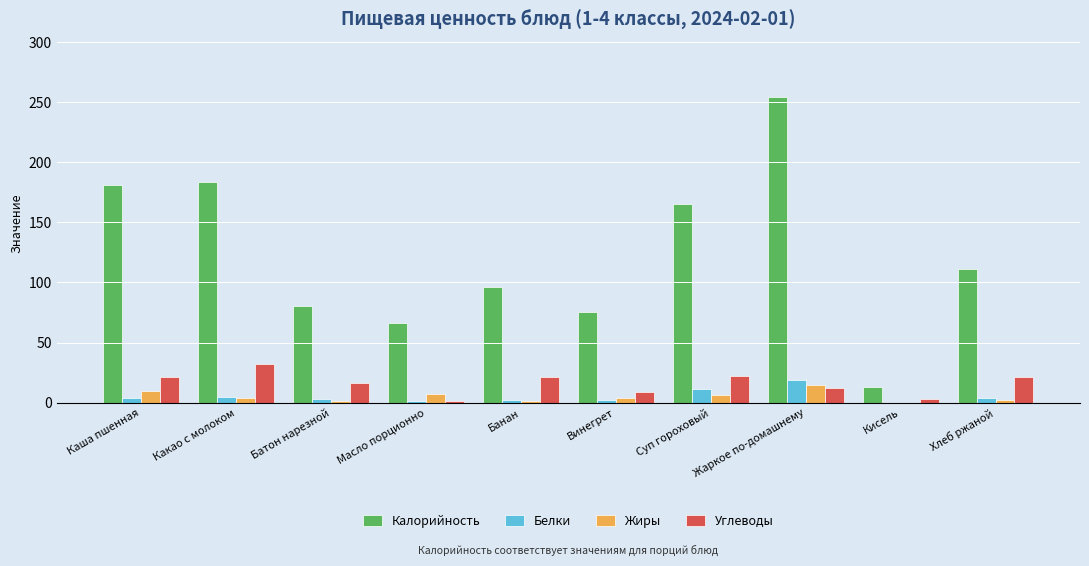

The value of Белки at Винегрет is 2. True or false?

True